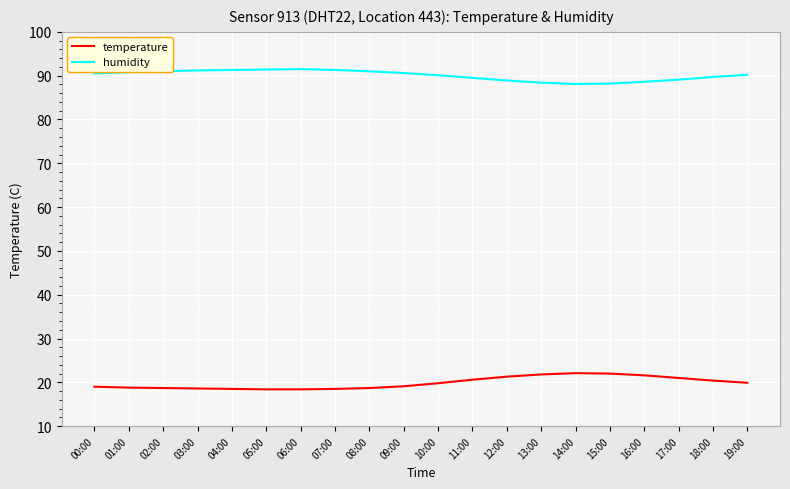

Rank the series by their maximum value, from lowest to highest.

temperature, humidity